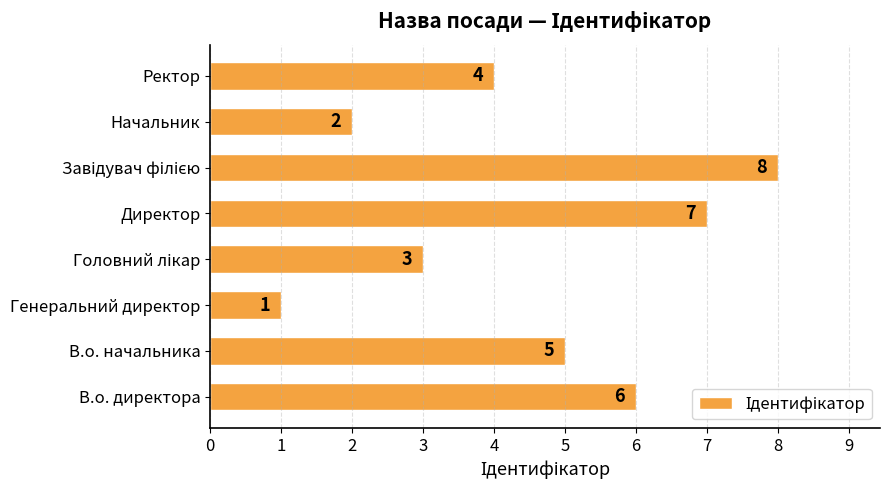

True or false: the data shows 4 at Директор.

False